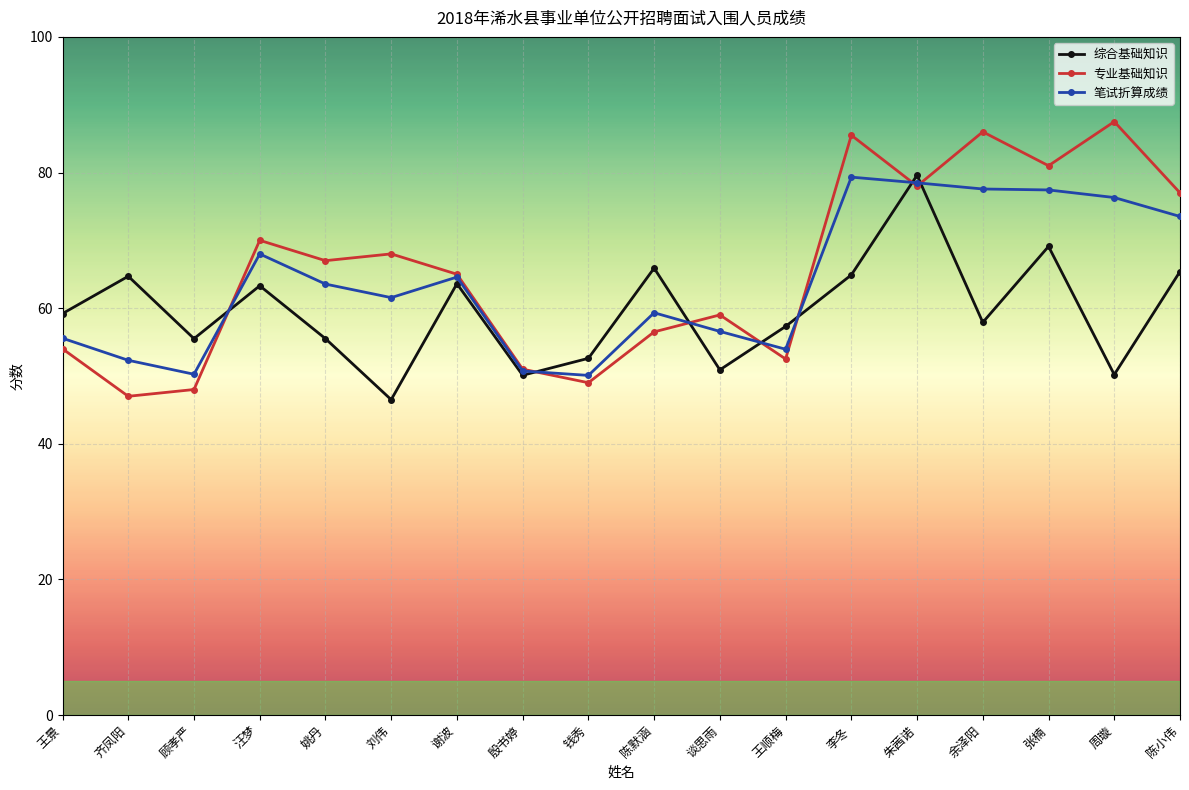

Rank the series at 齐凤阳 from lowest to highest value.

专业基础知识, 笔试折算成绩, 综合基础知识